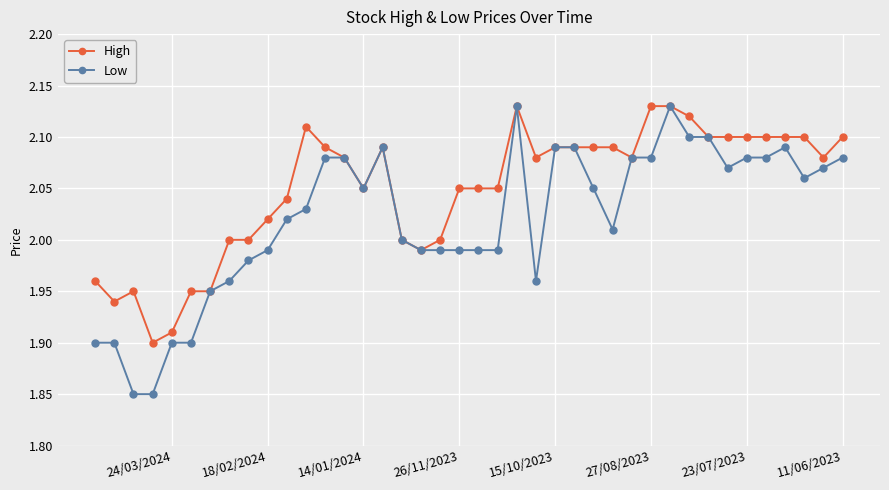

What is the smallest value displayed?

1.9